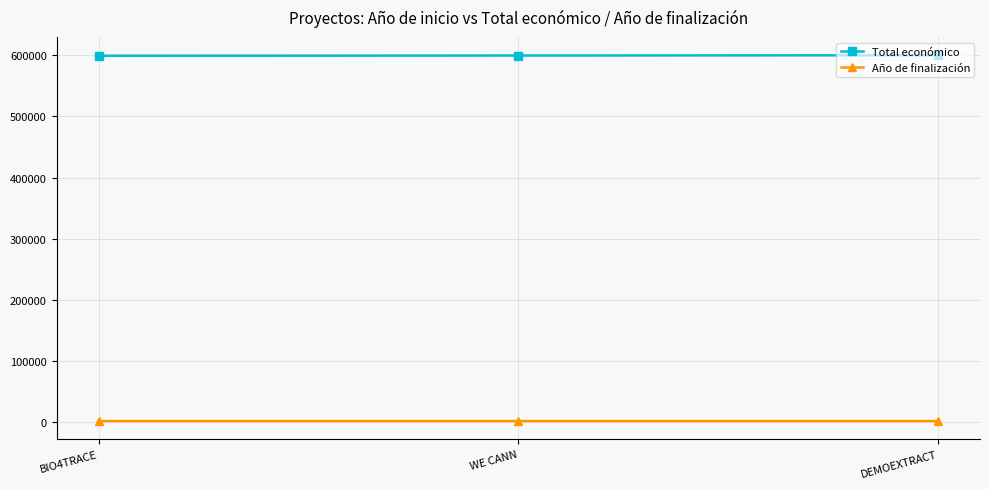

What is the average value of the Total económico series?

599630